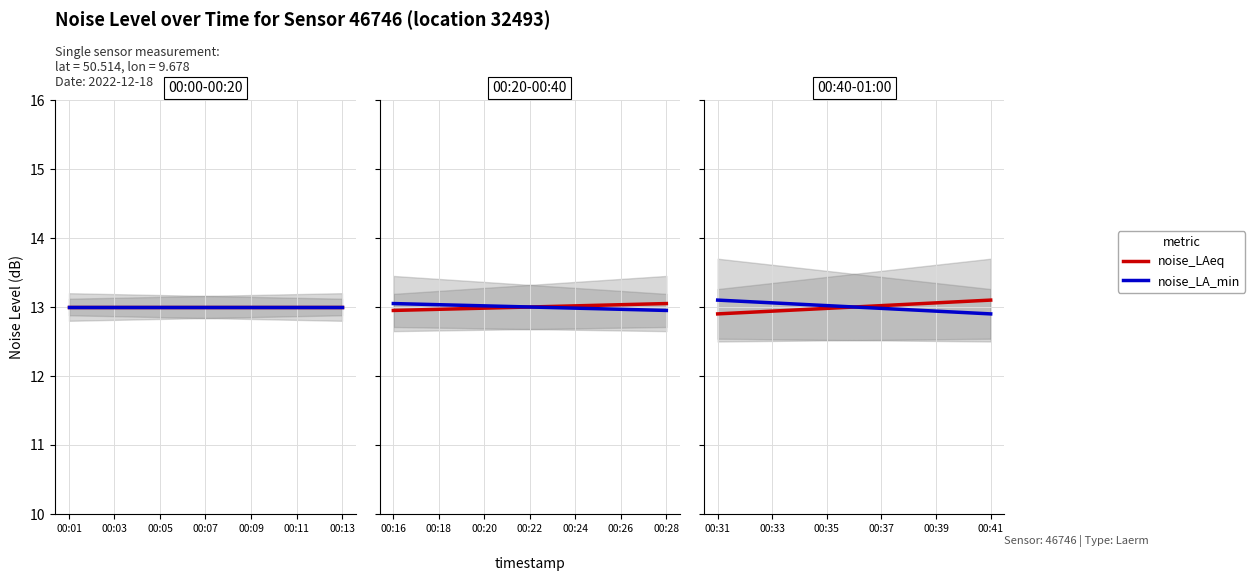

What value does the noise_LA_min series have at 00:37?

13.0